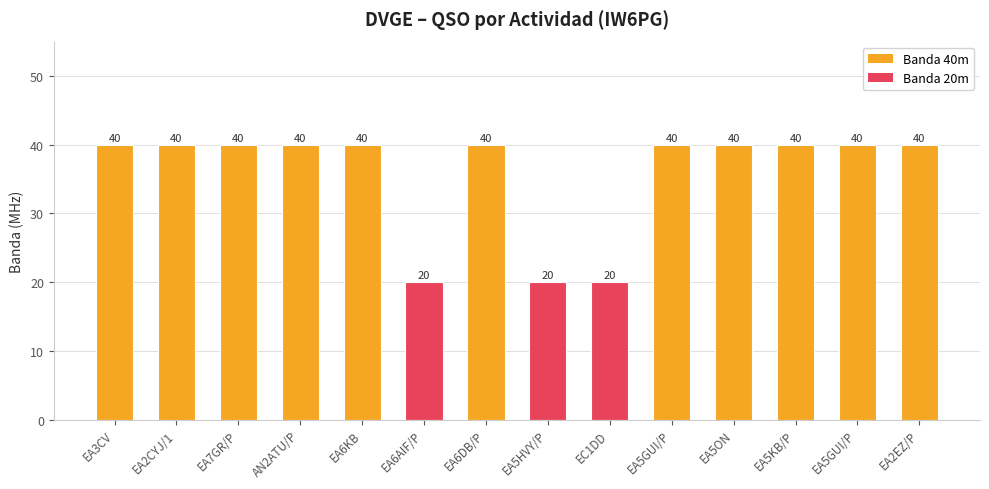

How many data points does each series have?

14